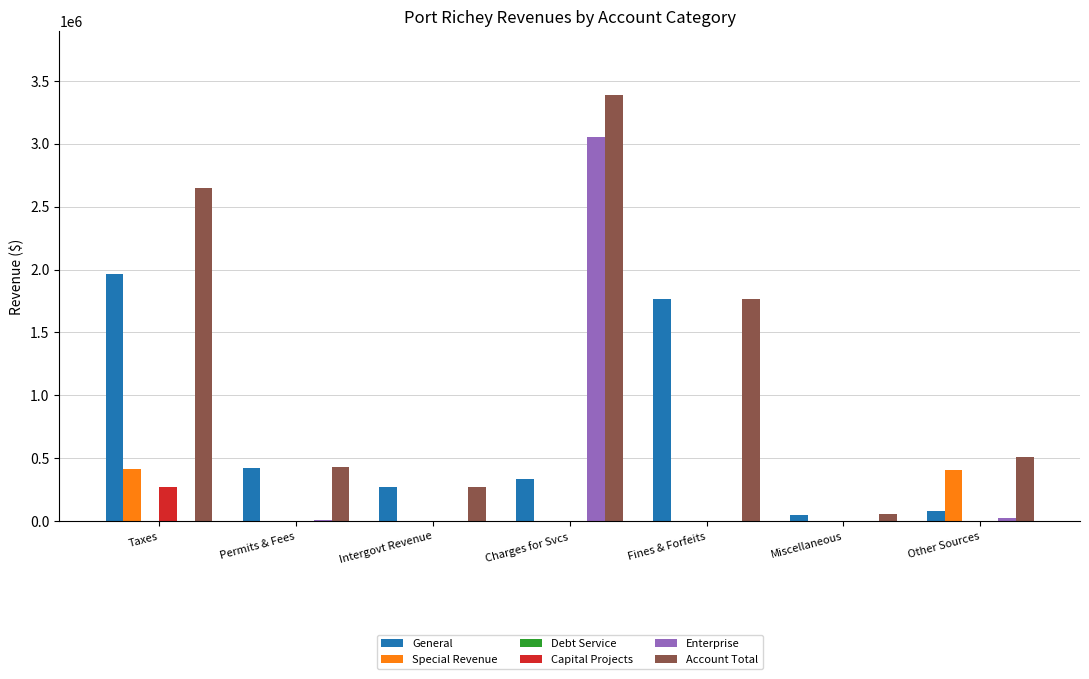

Which series has the largest total across all categories?

Account Total